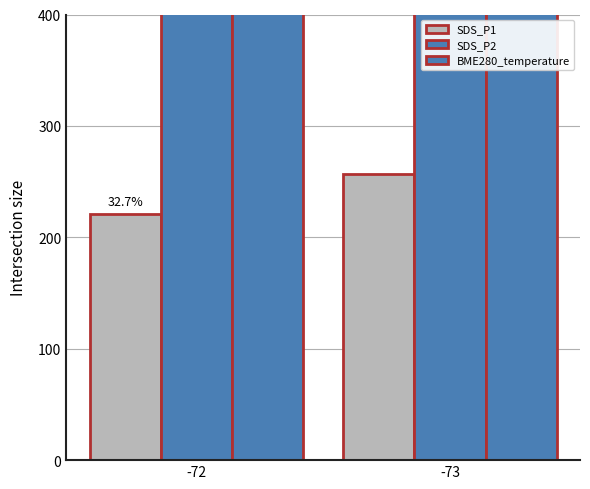

What is the maximum value for SDS_P2?

476.6